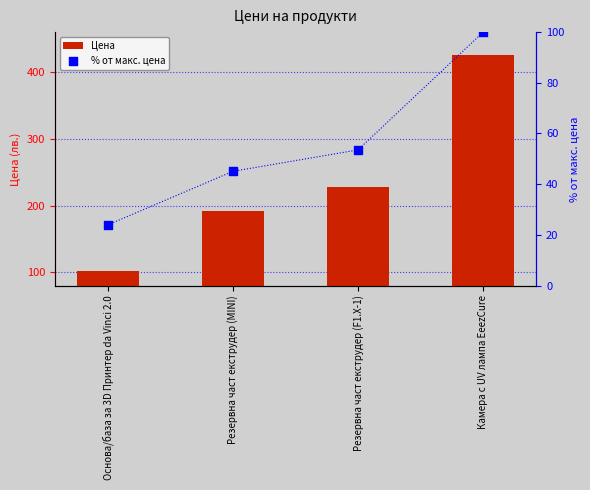

What is the total value across all series at Резервна част екструдер (F1.X-1)?

281.5